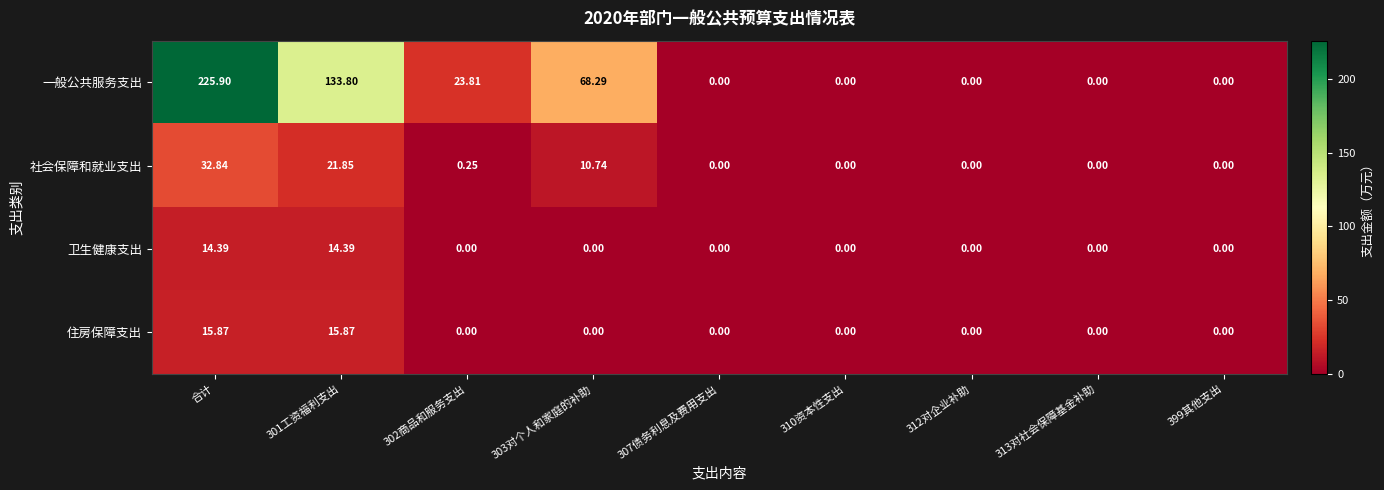

Which category has the highest value in the 一般公共服务支出 series?

合计